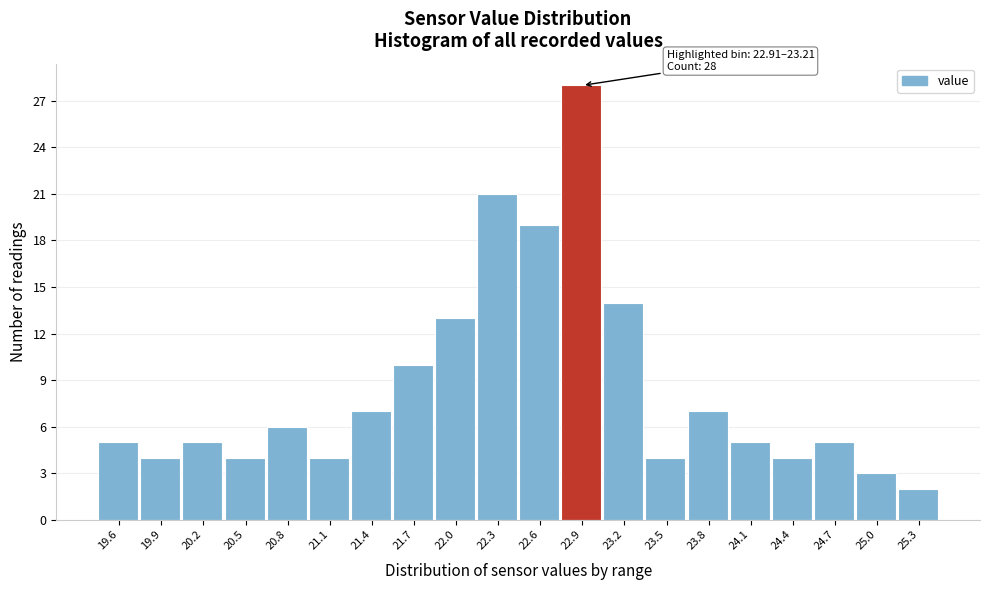

Reading left to right, transcribe all the data shown in this chart.

5	4	5	4	6	4	7	10	13	21	19	28	14	4	7	5	4	5	3	2